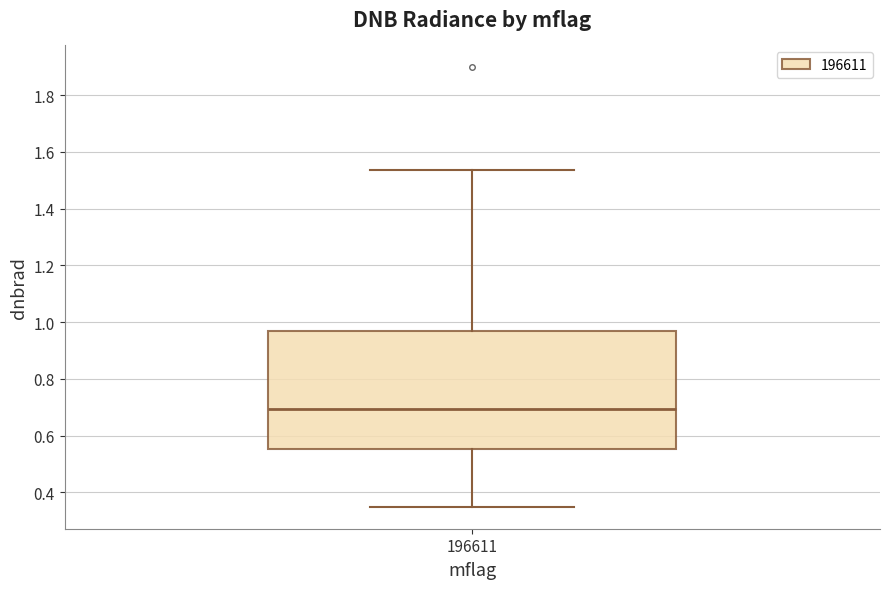

Read this box plot against the y-axis: the position of the median line, the range covered by the box, and the ends of both whiskers. The values are not printed on the chart, so give them approximately, as read against the axis.

median 0.70, box 0.56 to 0.96, whiskers 0.34 to 1.54